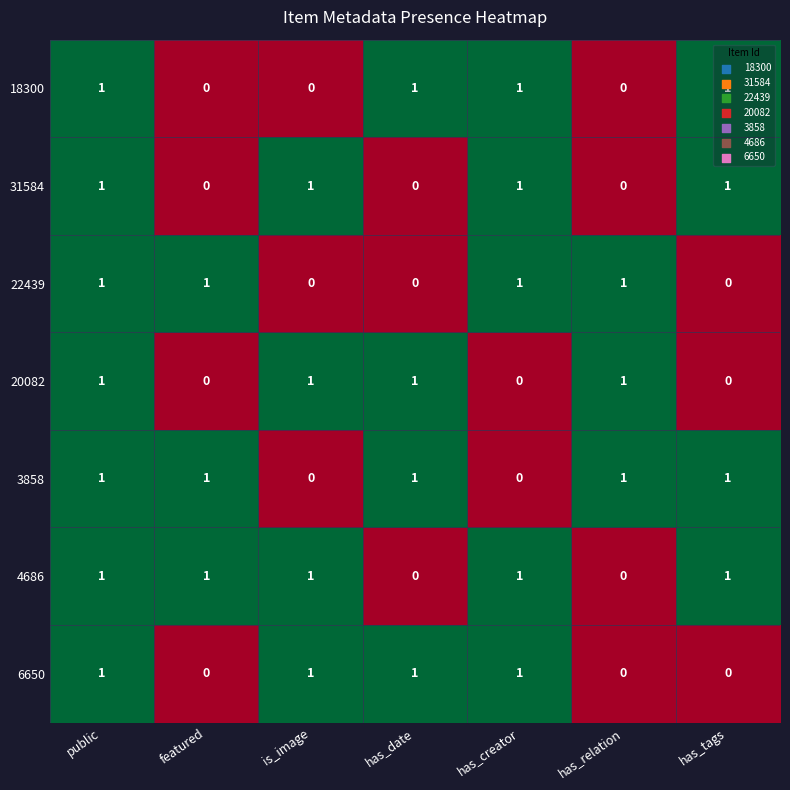

Is it true that 4686 equals 1 at is_image?

True